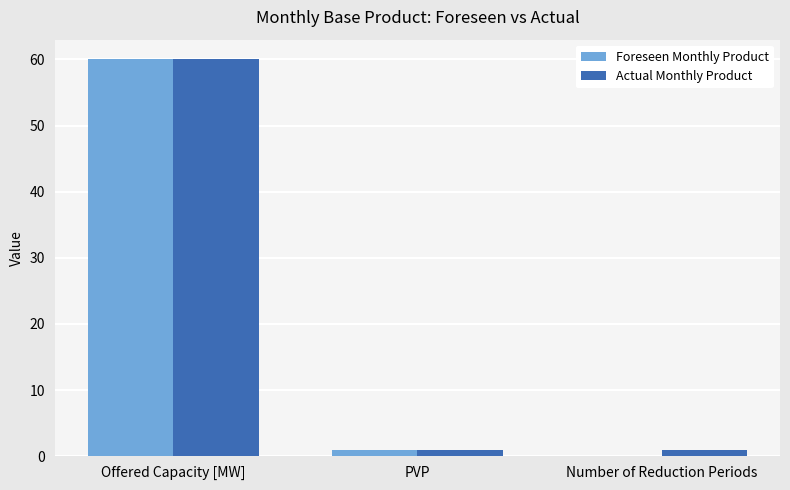

What is the sum of the Foreseen Monthly Product values at Offered Capacity [MW] and PVP?

61.0